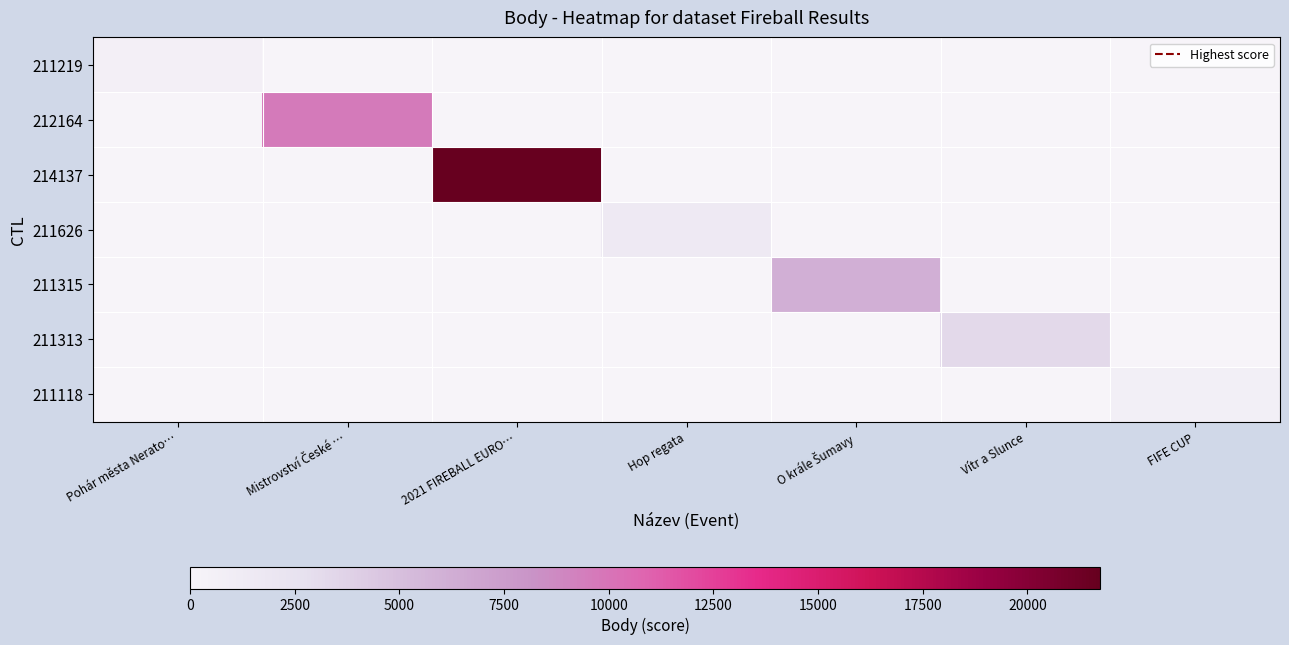

Between Vítr a Slunce and Hop regata, which is larger?

Vítr a Slunce